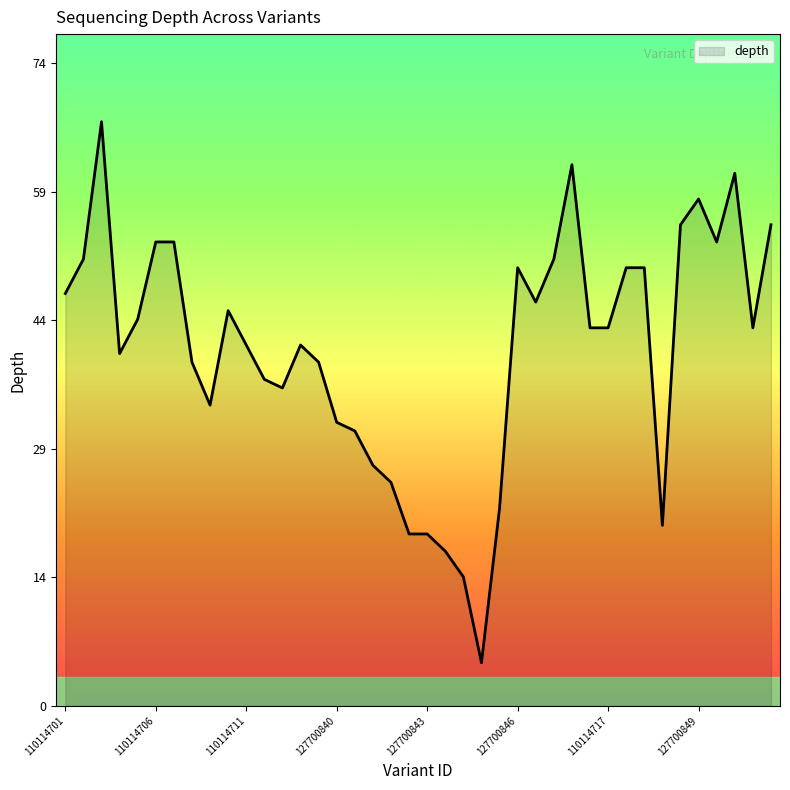

Where is the first local minimum?

110114704